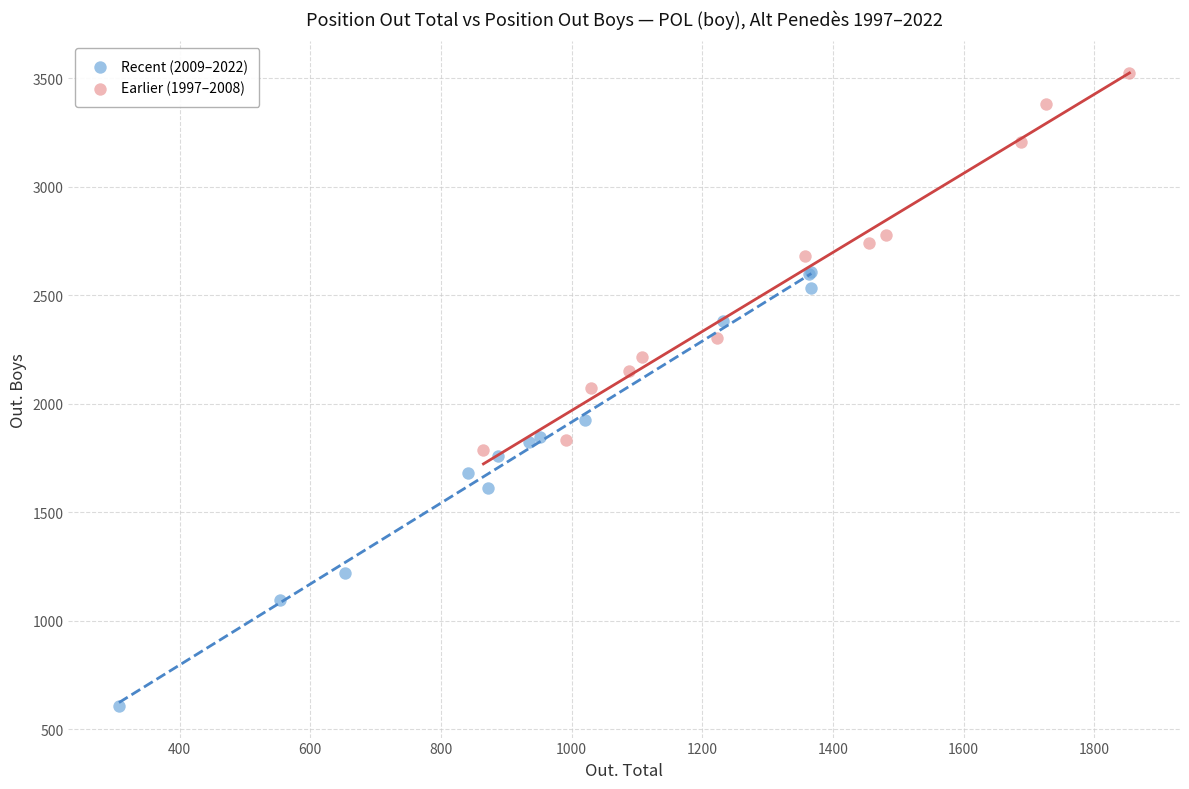

Which series reaches the maximum Y coordinate?

Earlier (1997–2008)